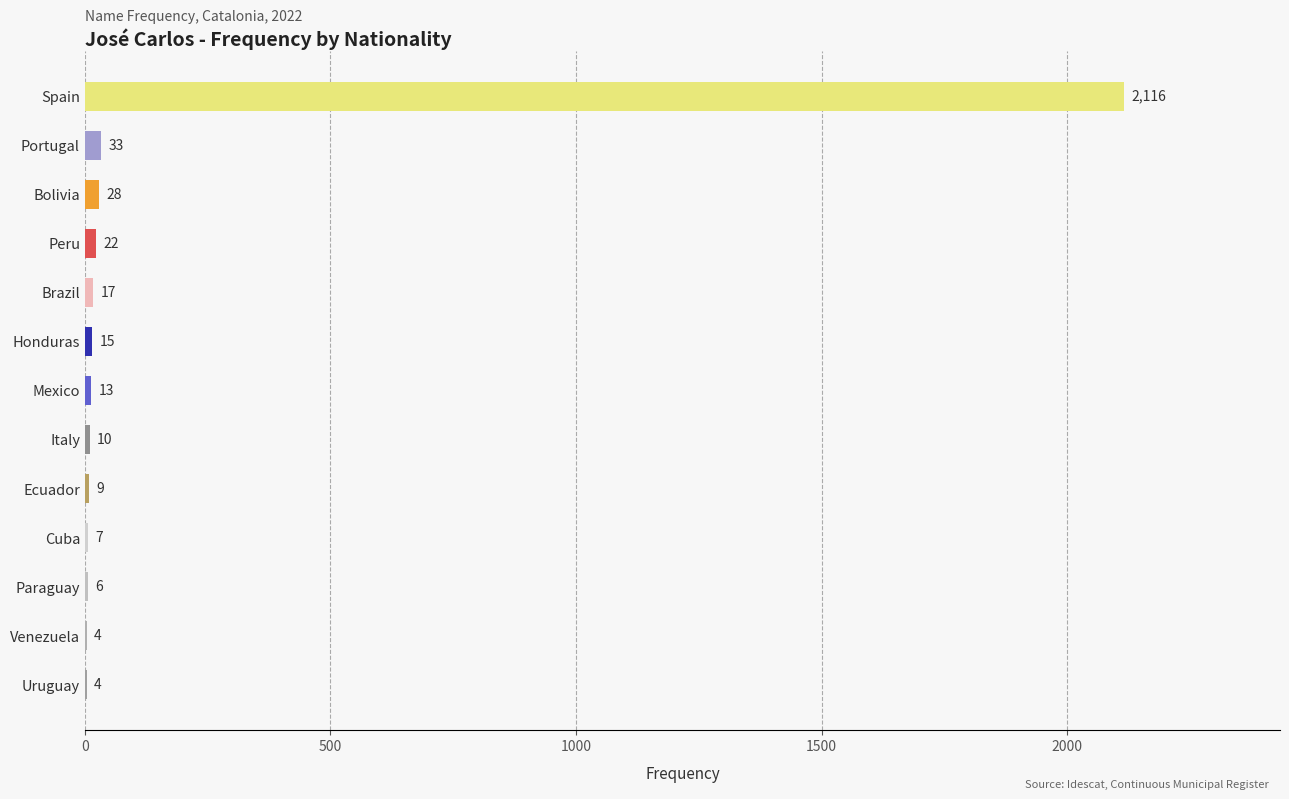

Where is the data nearest to the value 1060?

Portugal